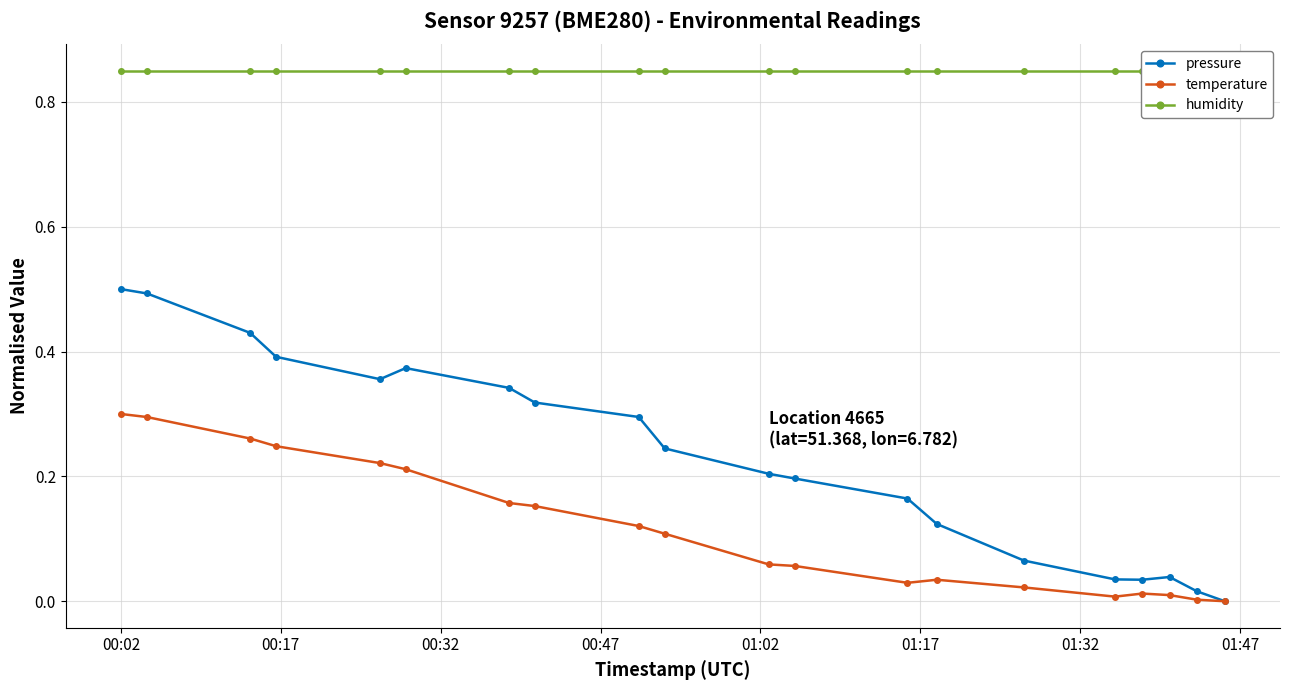

True or false: pressure has more than 0 interior local peaks.

True